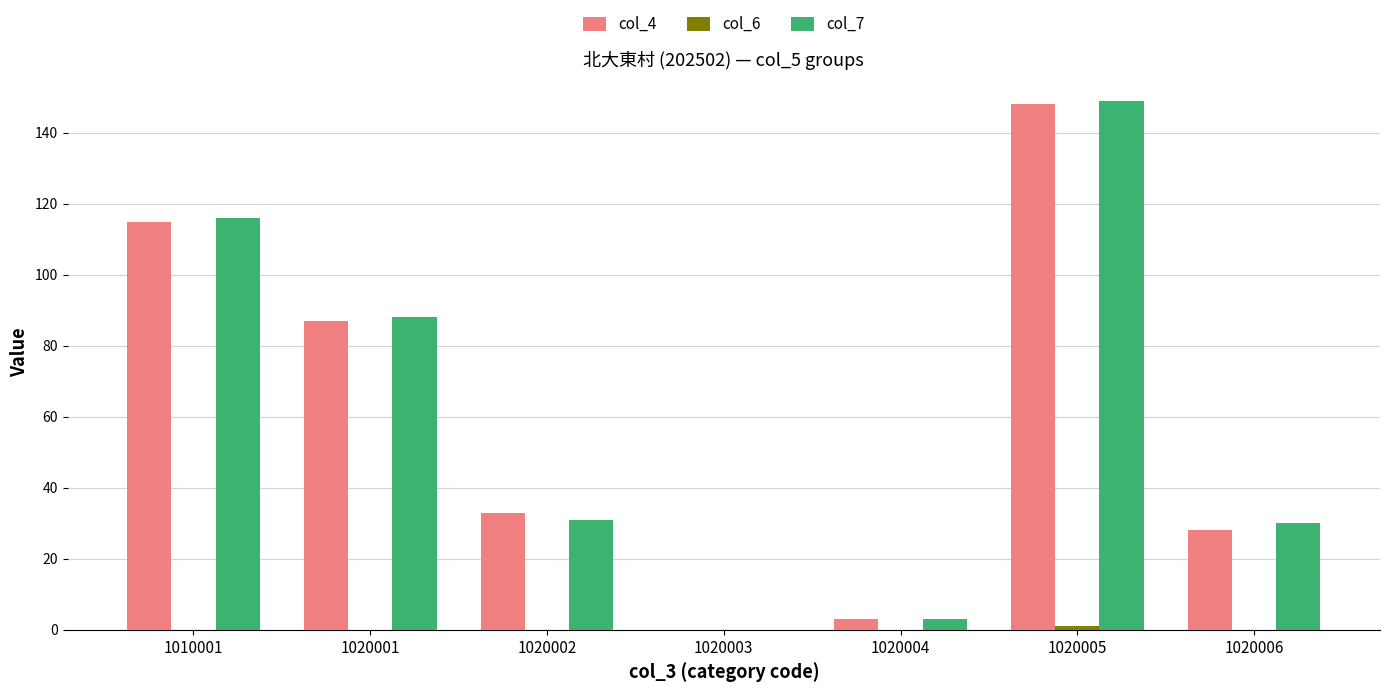

What is the total value across all series at 1020004?

6